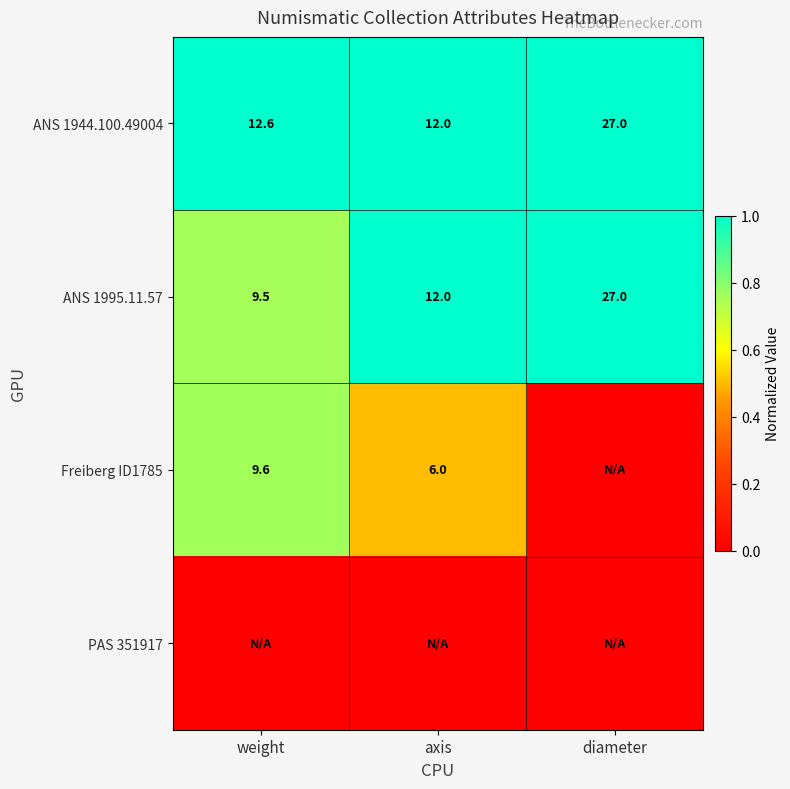

What is the lowest value of the ANS 1944.100.49004 series?

12.0